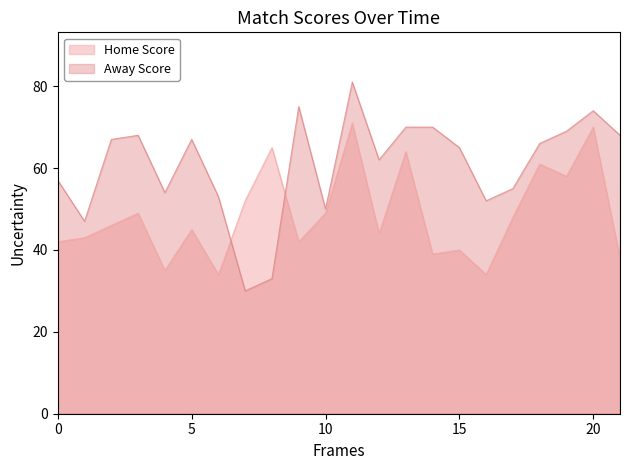

Rank the series by their average value, from highest to lowest.

Away Score, Home Score